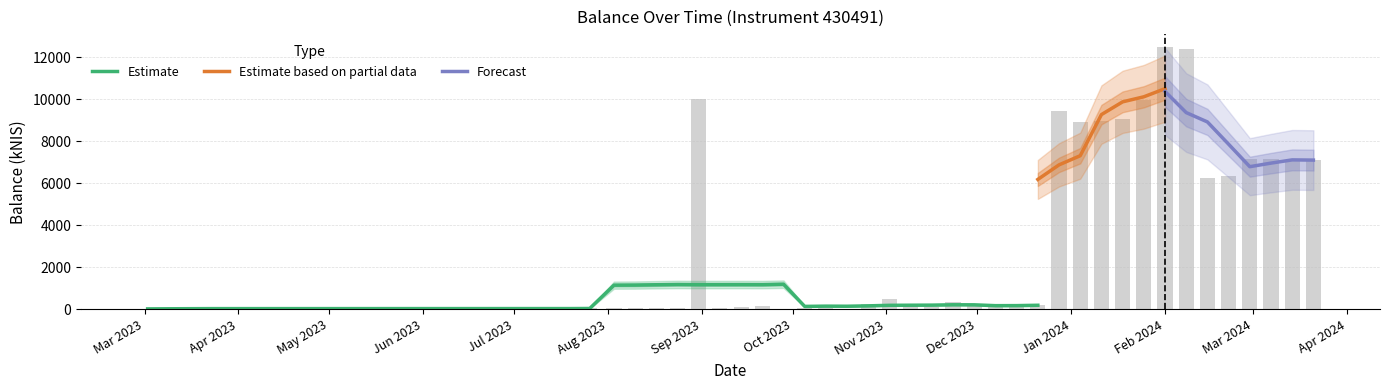

Is it true that the value at 2023-03-16 is 11.8?

True